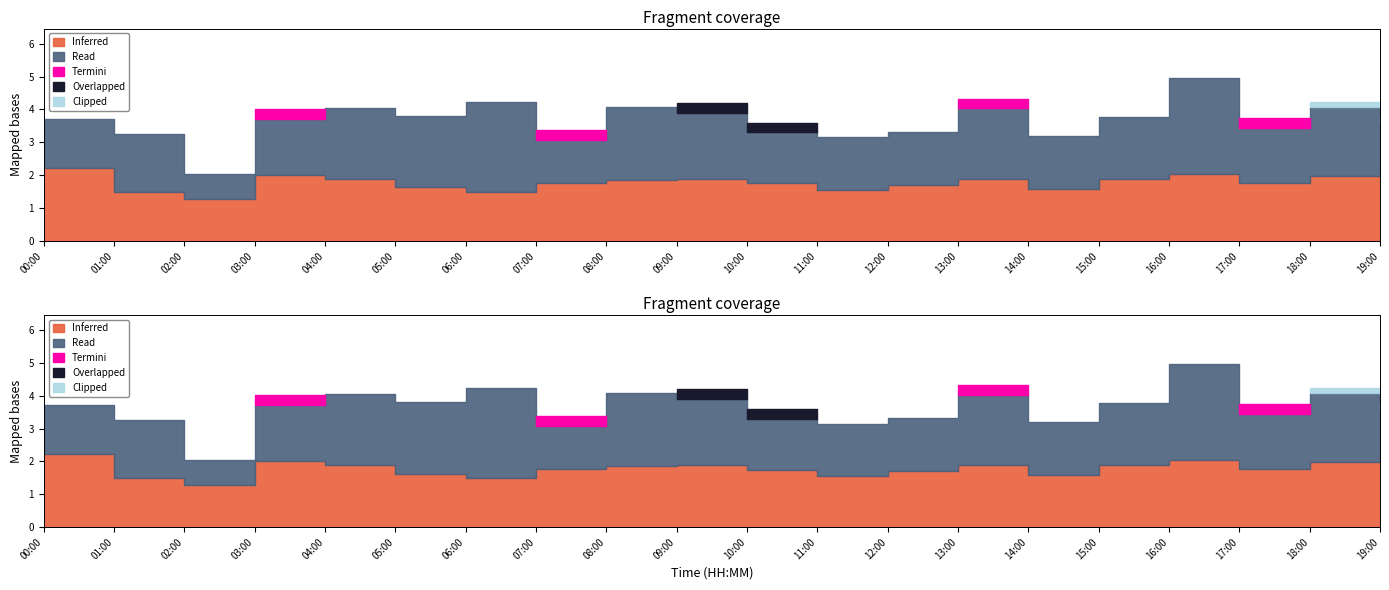

What is the sum of all P2 values?

35.7